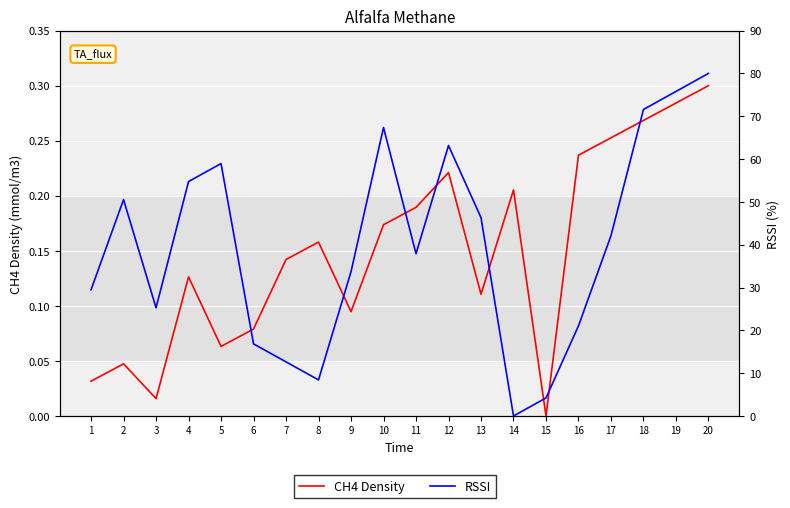

What are all the series names shown in the legend?

CH4 Density, RSSI